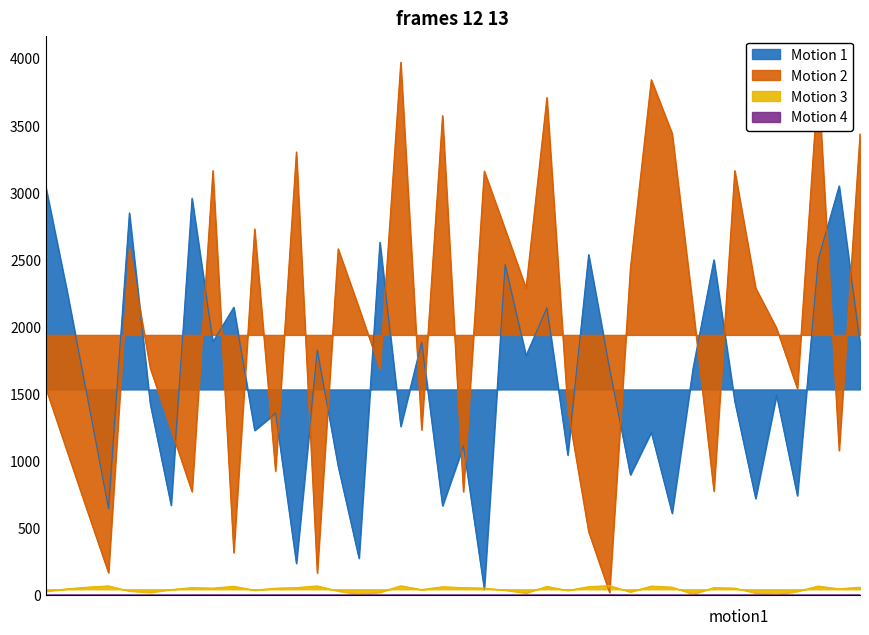

What is the difference between the maximum and minimum values in the Motion 3 series?

67.6